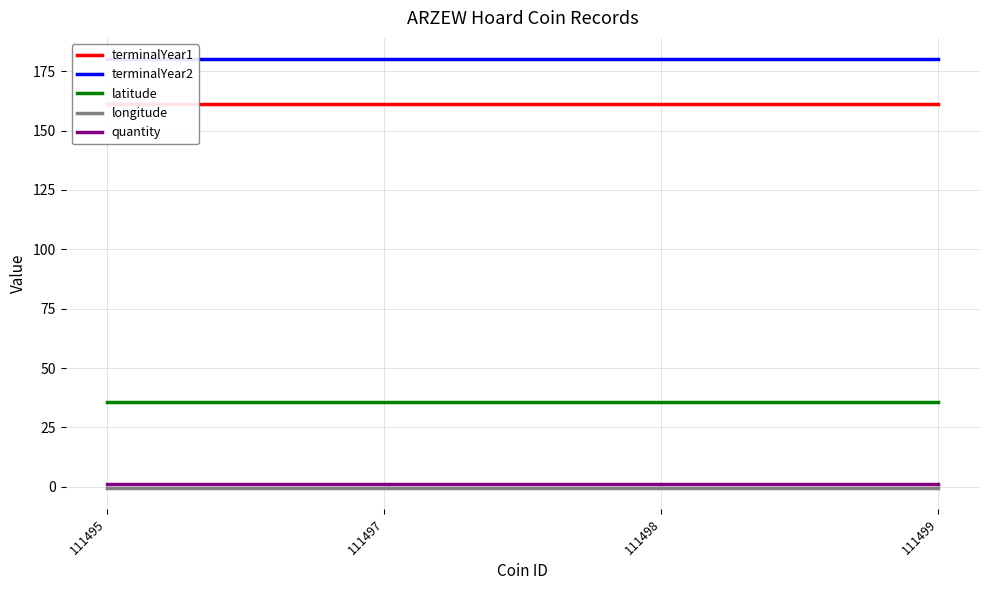

What is the total value across all series at 111495?

377.5